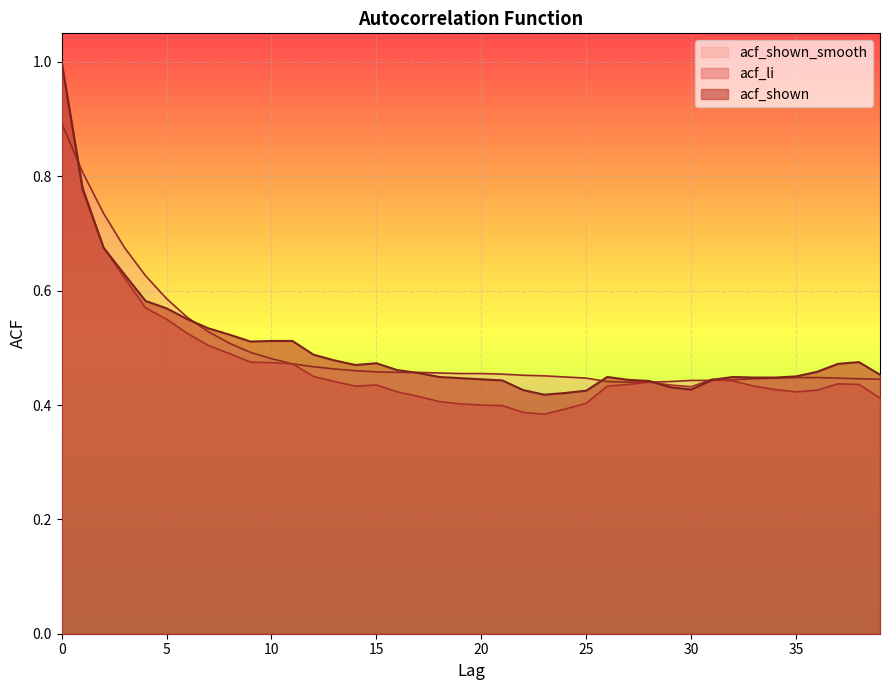

True or false: acf_li has a value of 0.2 at 32.

False